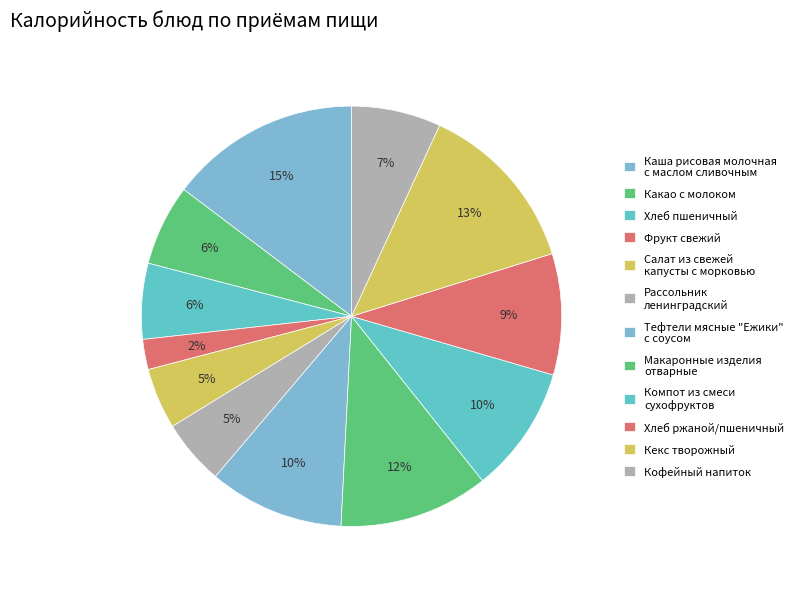

How much of the chart is everything except Макаронные изделия отварные?

88.5%